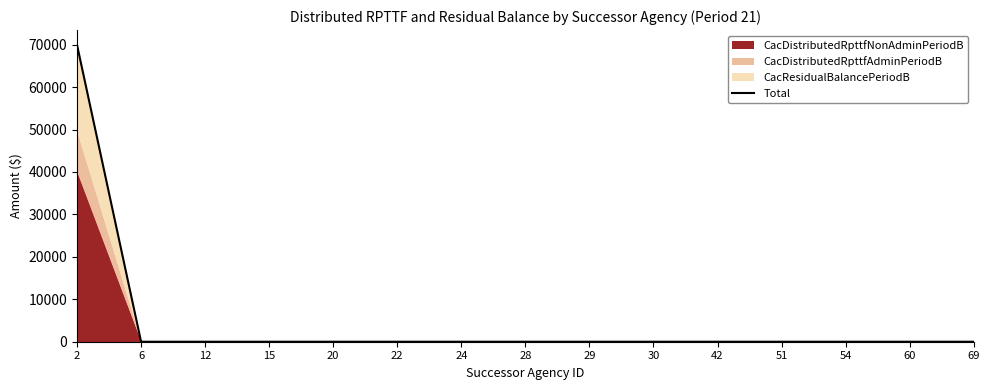

Rank the categories by value from highest to lowest.

2, 6, 12, 15, 20, 22, 24, 28, 29, 30, 42, 51, 54, 60, 69